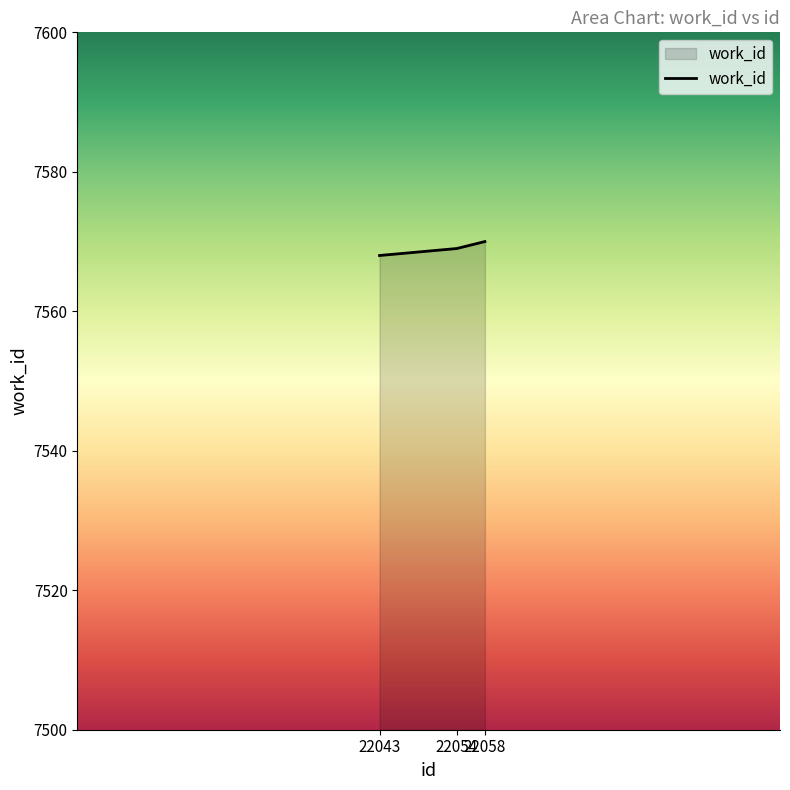

Does the chart have visible grid lines?

No